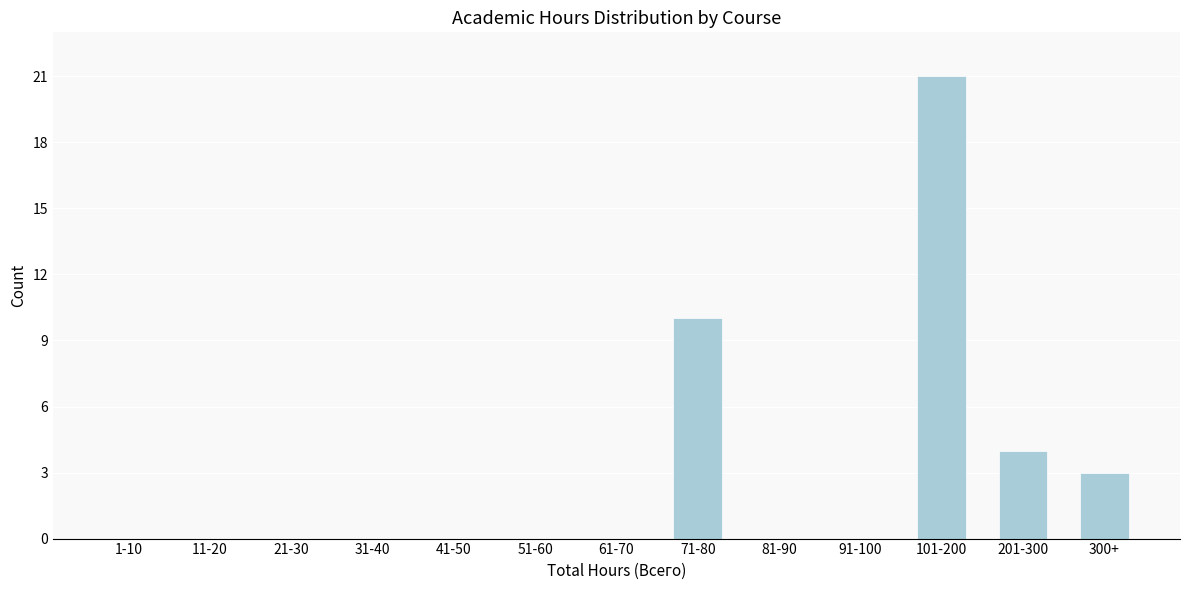

Reading right to left, transcribe all the data shown in this chart.

300+=3	201-300=4	101-200=21	91-100=0	81-90=0	71-80=10	61-70=0	51-60=0	41-50=0	31-40=0	21-30=0	11-20=0	1-10=0